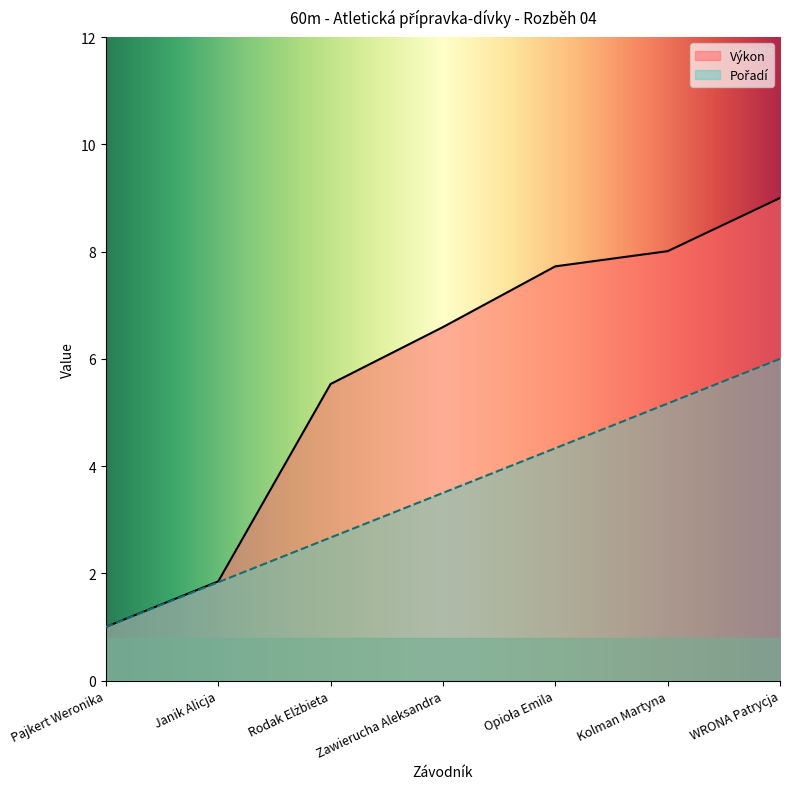

At Kolman Martyna, list the series in order from smallest to largest.

Pořadí, Výkon